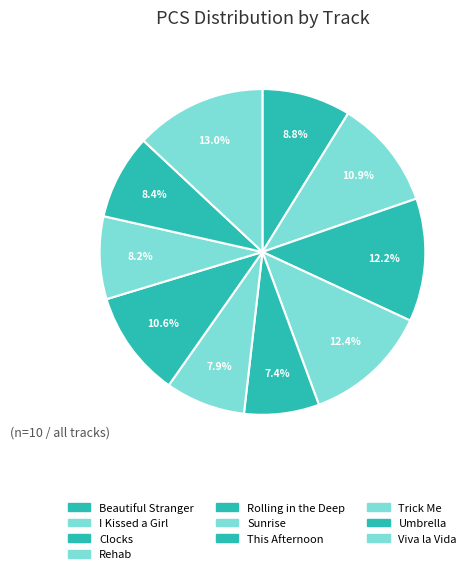

Rank the categories by value from lowest to highest.

rolling_in_the_deep, sunrise, trick_me, umbrella, Madonna-Beautiful_Stranger_full_ending, this_afternoon, i_kissed_a_girl, clocks_cut, rehab, viva_la_vida